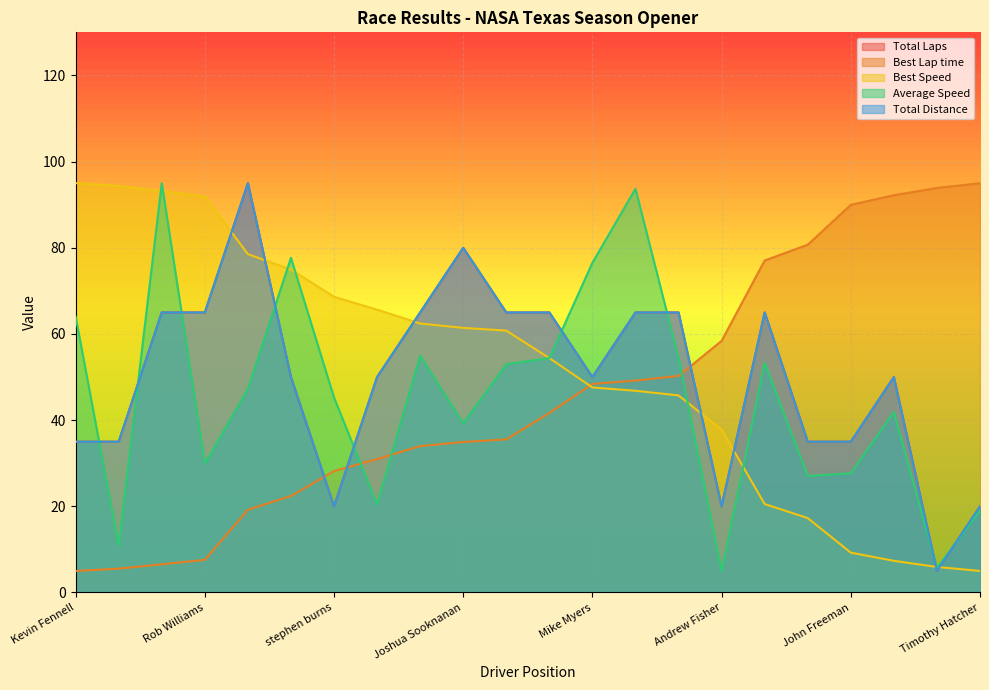

Which series has the largest total across all categories?

Best Speed